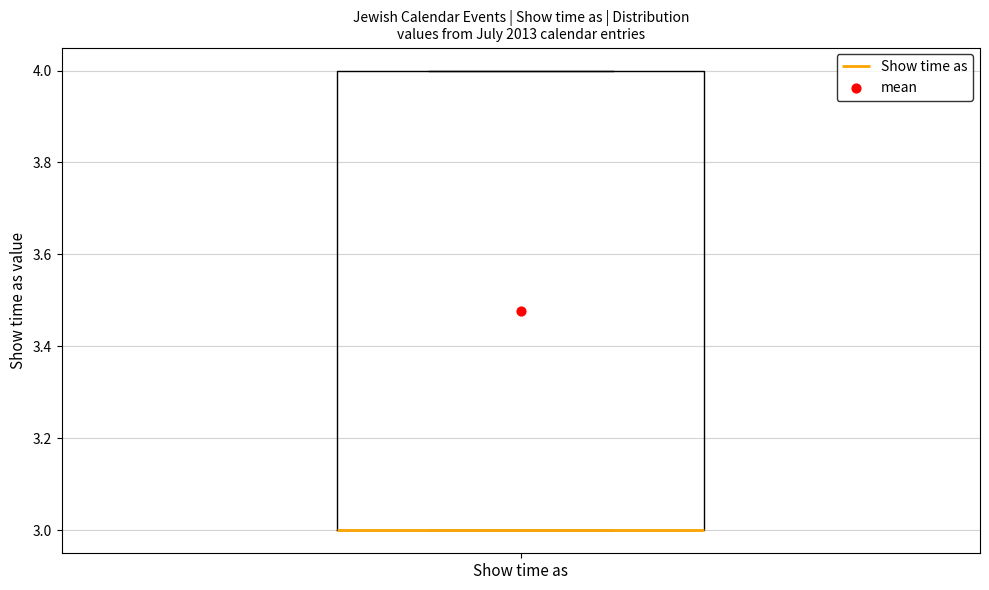

Read this box plot against the y-axis: the position of the median line, the range covered by the box, and the ends of both whiskers. The values are not printed on the chart, so give them approximately, as read against the axis.

median 3 (drawn on the box's lower edge), box 3 to 4, whiskers 3 to 4